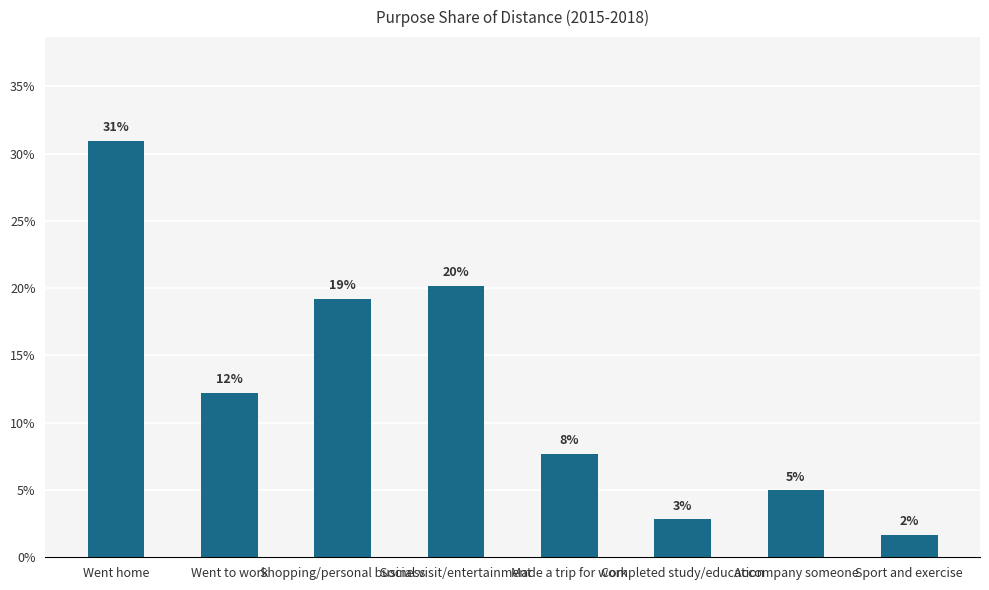

List the labels in order of value, smallest first.

Sport and exercise, Completed study/education, Accompany someone, Made a trip for work, Went to work, Shopping/personal business, Social visit/entertainment, Went home